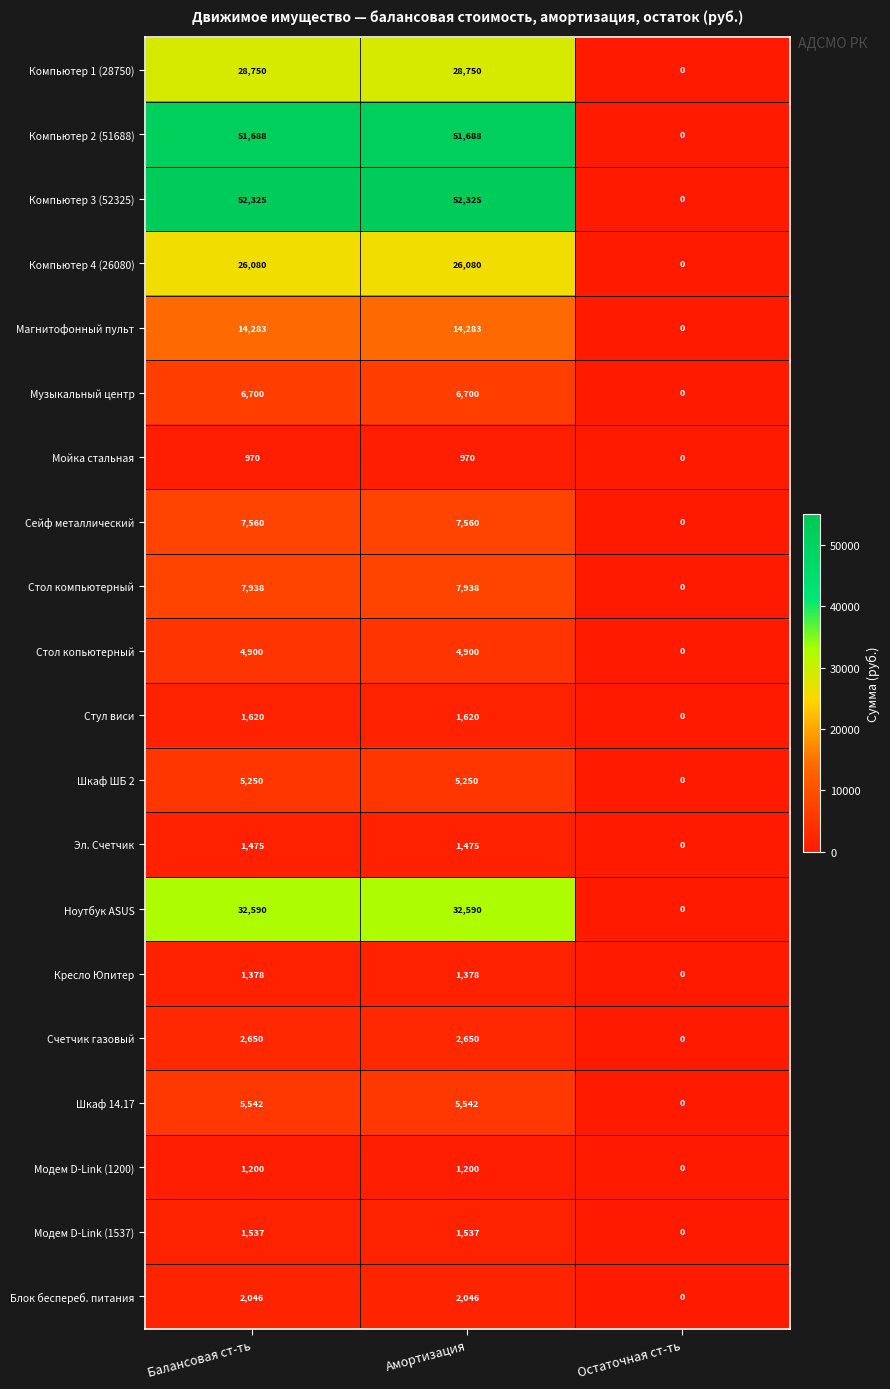

The value of Мойка стальная at Остаточная ст-ть is 303. True or false?

False